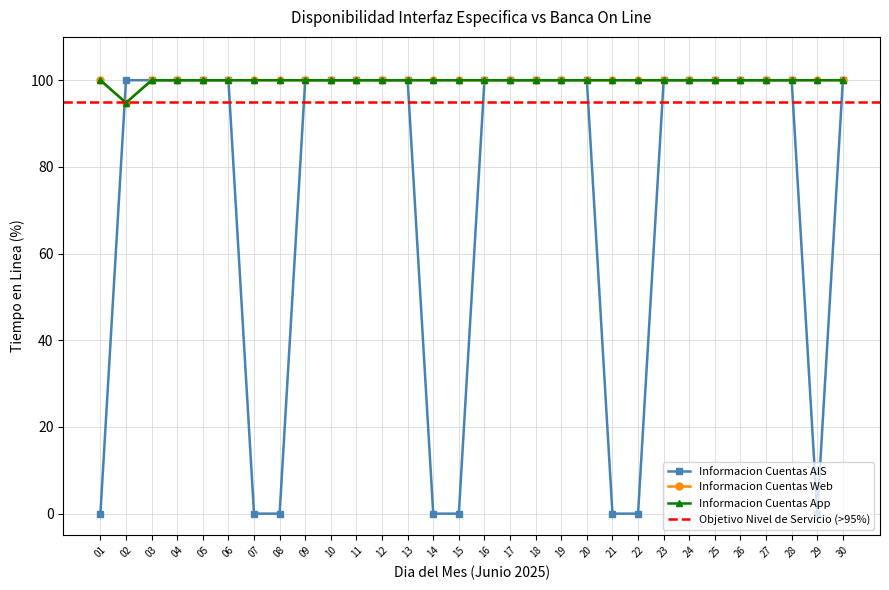

What is the maximum value for Informacion Cuentas Web?

100.0